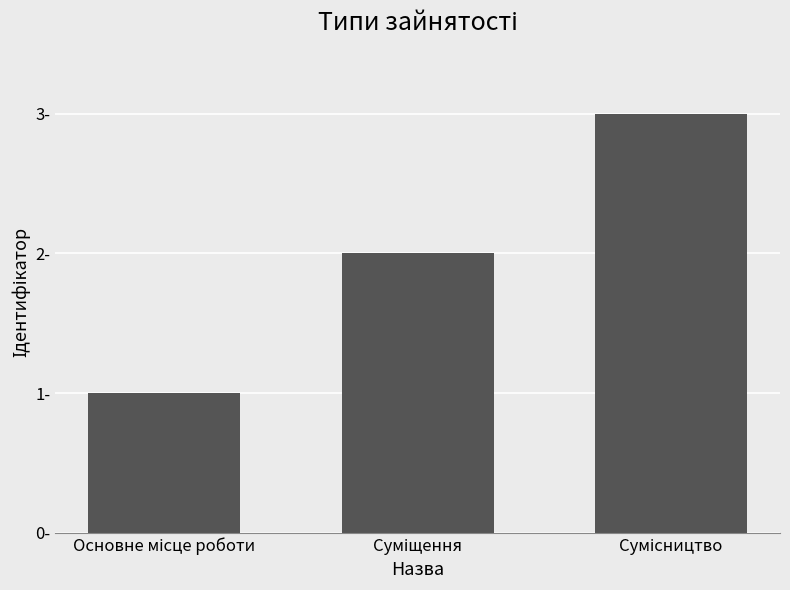

List the labels in order of value, largest first.

Сумісництво, Суміщення, Основне місце роботи